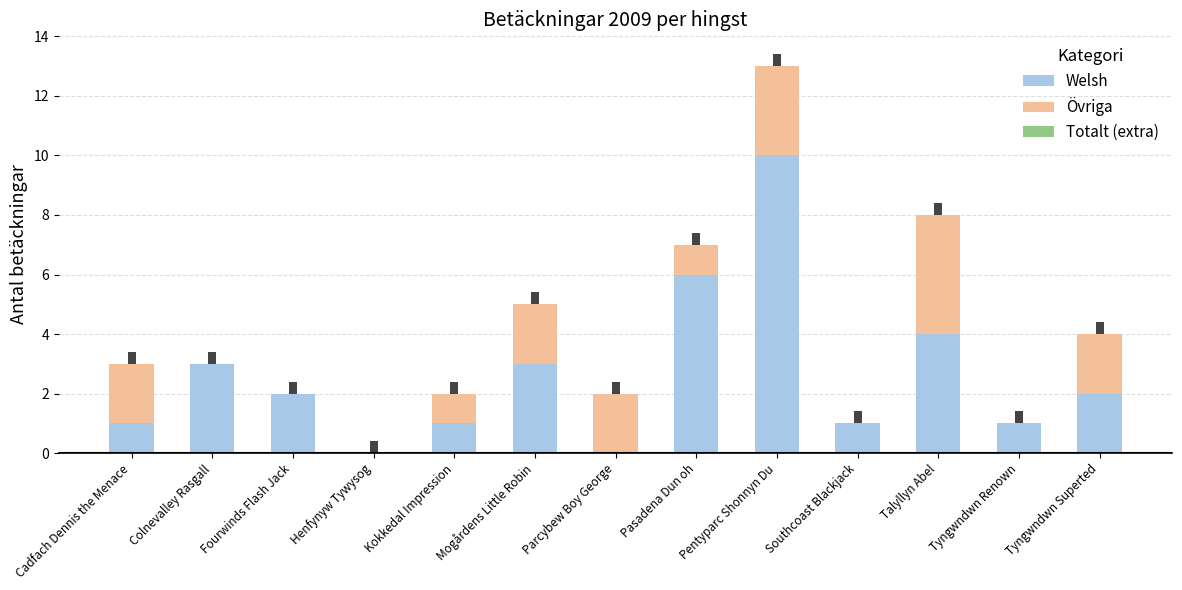

The Totalt (extra) series shows 0 at Kokkedal Impression. True or false?

True